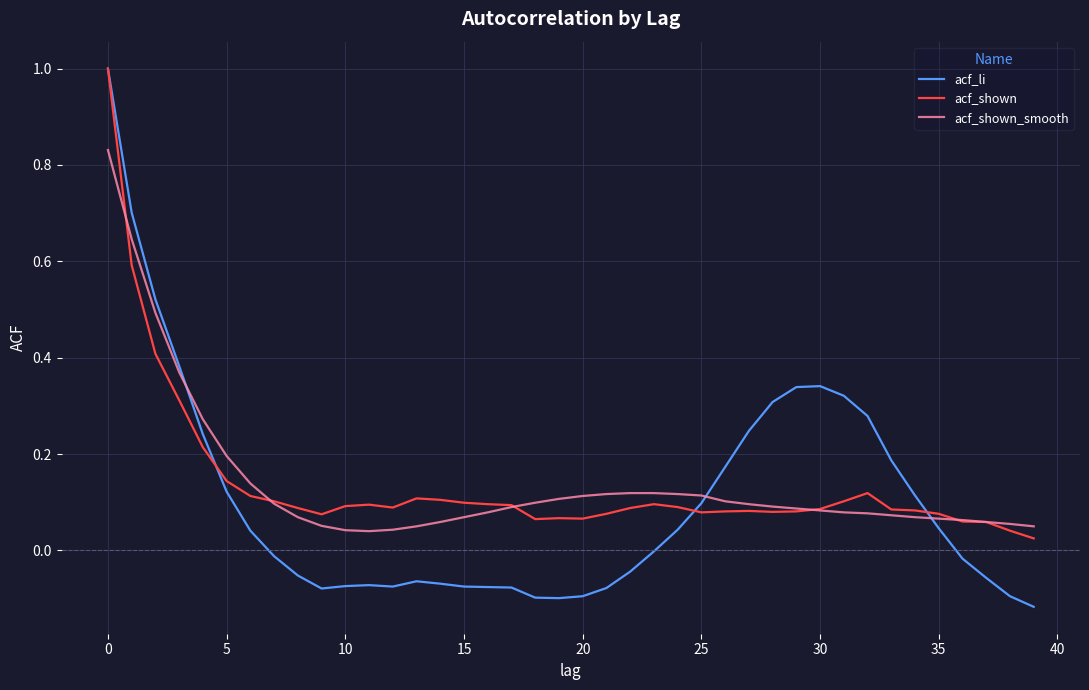

Which series has the widest spread of values?

acf_li